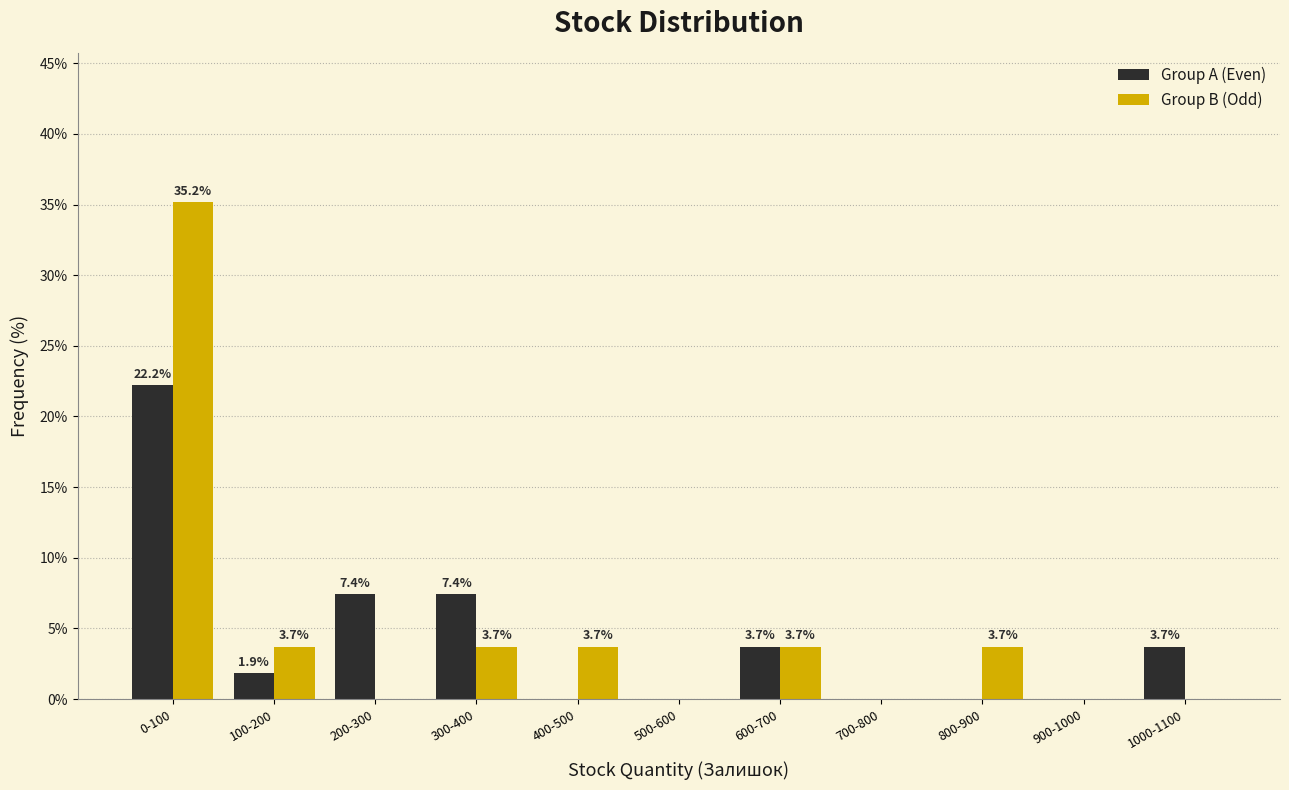

Reading left to right, what are all the values shown in this chart?

Group A (Even): 0-100=22.2	100-200=1.9	200-300=7.4	300-400=7.4	400-500=0.0	500-600=0.0	600-700=3.7	700-800=0.0	800-900=0.0	900-1000=0.0	1000-1100=3.7
Group B (Odd): 0-100=35.2	100-200=3.7	200-300=0.0	300-400=3.7	400-500=3.7	500-600=0.0	600-700=3.7	700-800=0.0	800-900=3.7	900-1000=0.0	1000-1100=0.0